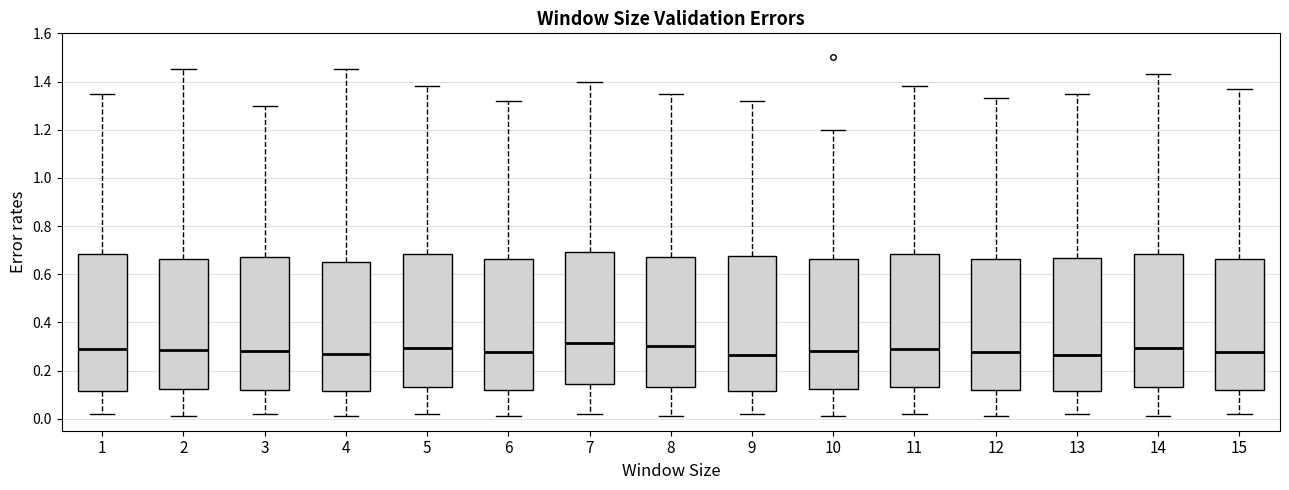

Where is the lower edge of the box at x = 2 on the y-axis? The values are not printed on the chart, so give them approximately, as read against the axis.

0.12